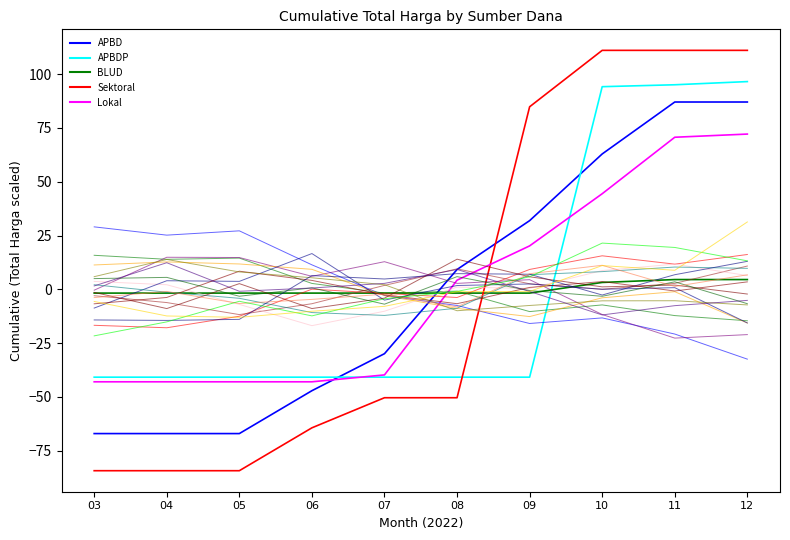

True or false: BLUD has more than 2 points higher than both neighbors.

False